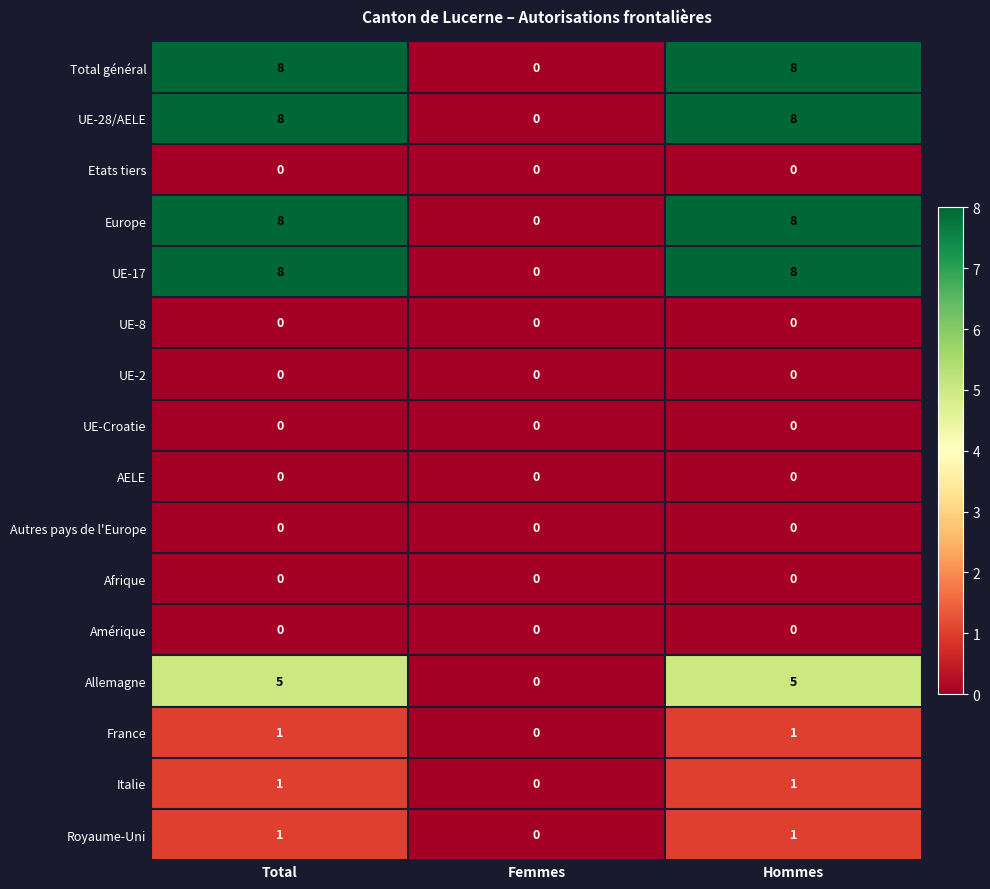

The value of Europe at Femmes is 0. True or false?

True